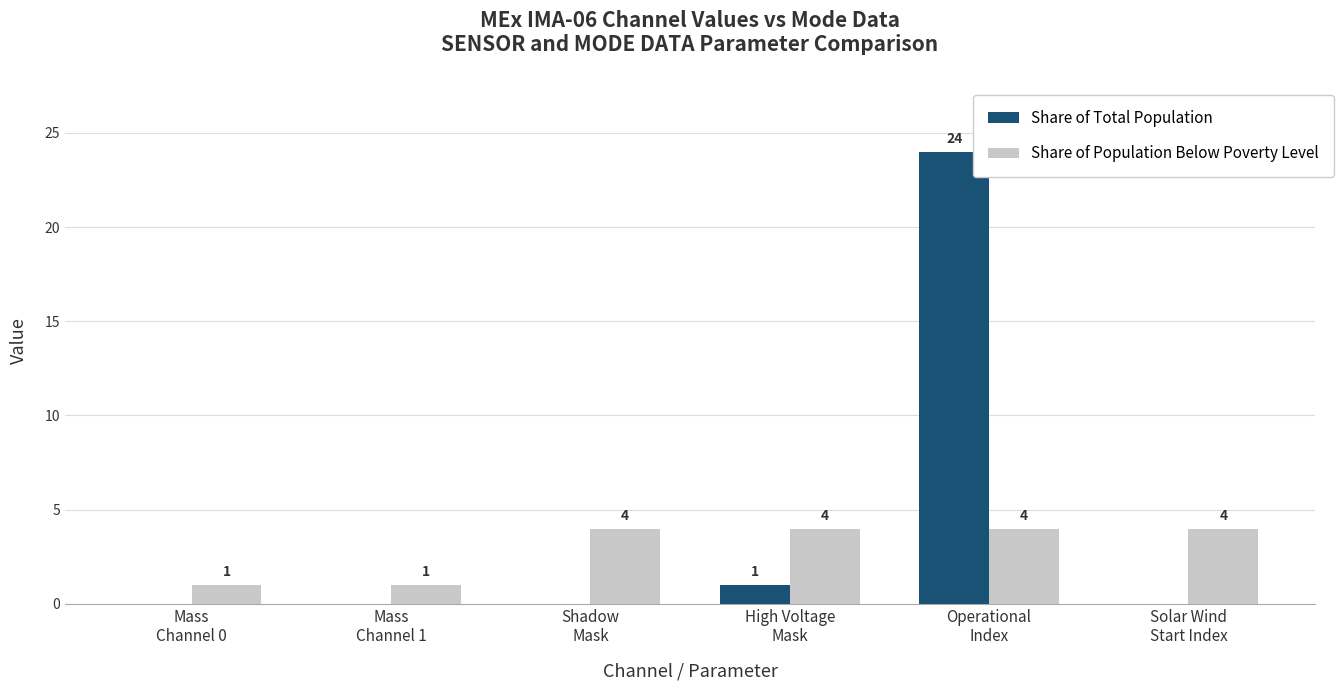

What is the greatest value displayed?

24